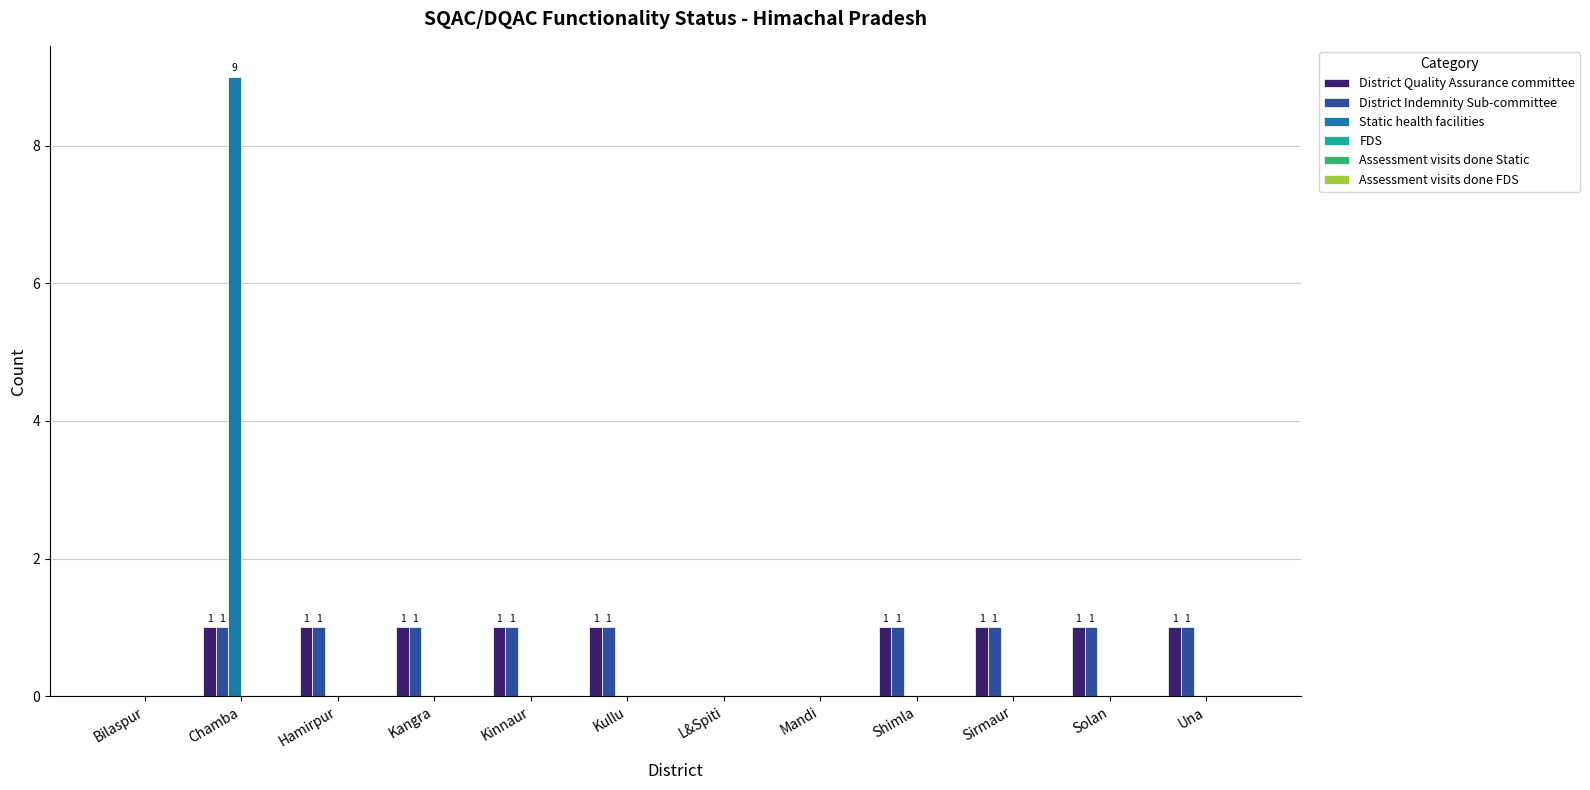

The value of District Quality Assurance committee at L&Spiti is 1. True or false?

False